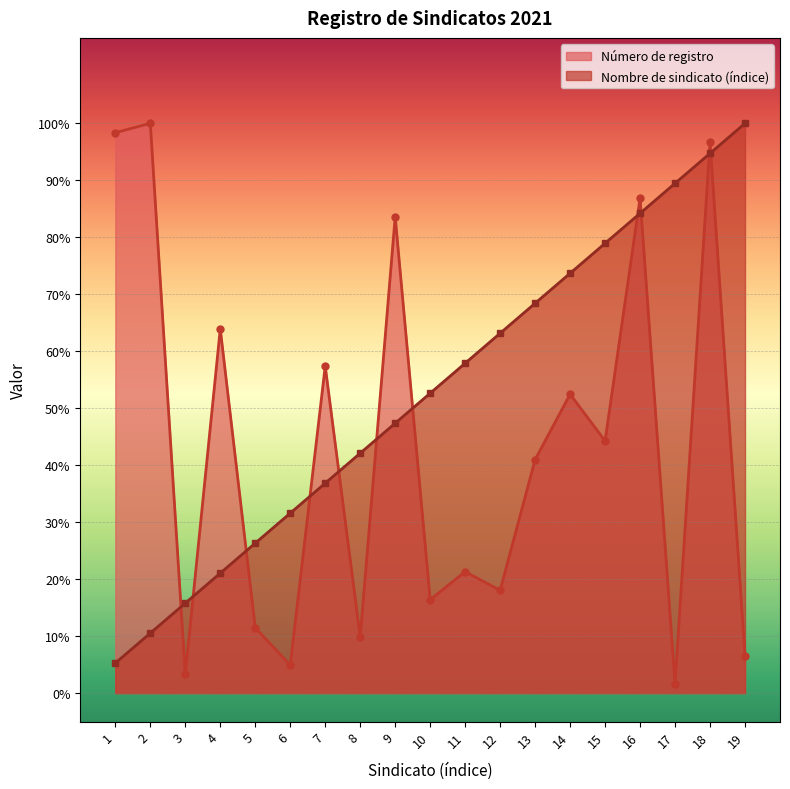

After their last crossing, which series has the higher values: Número de registro or Nombre de sindicato (índice)?

Nombre de sindicato (índice)